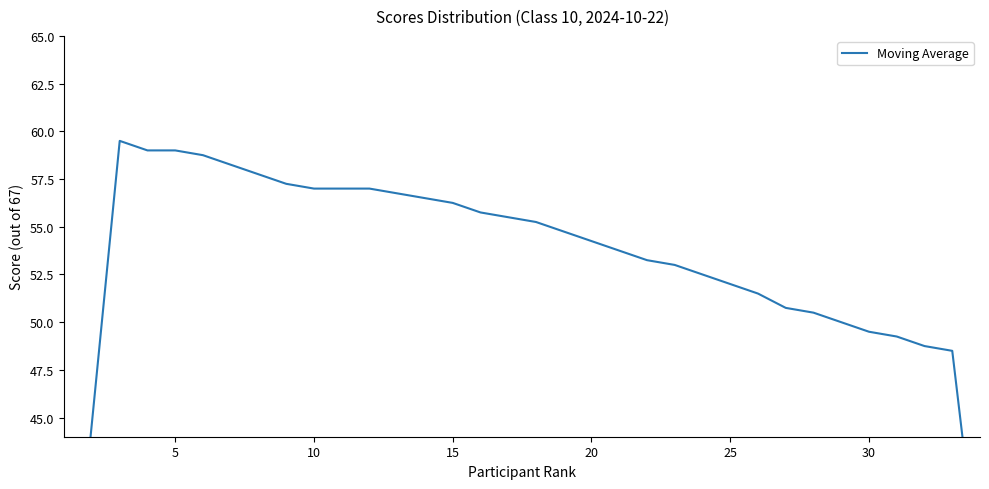

Reading left to right, transcribe all the data shown in this chart.

30.0	44.8	59.5	59.0	59.0	58.8	58.2	57.8	57.2	57.0	57.0	57.0	56.8	56.5	56.2	55.8	55.5	55.2	54.8	54.2	53.8	53.2	53.0	52.5	52.0	51.5	50.8	50.5	50.0	49.5	49.2	48.8	48.5	36.2